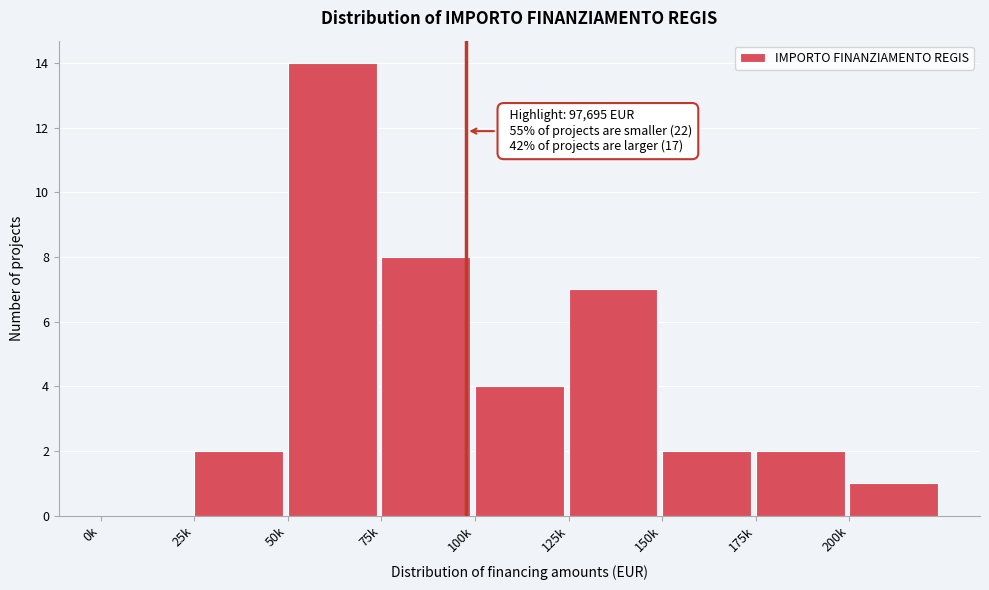

Reading right to left, extract all data points from this chart.

200k=1	175k=2	150k=2	125k=7	100k=4	75k=8	50k=14	25k=2	0k=0